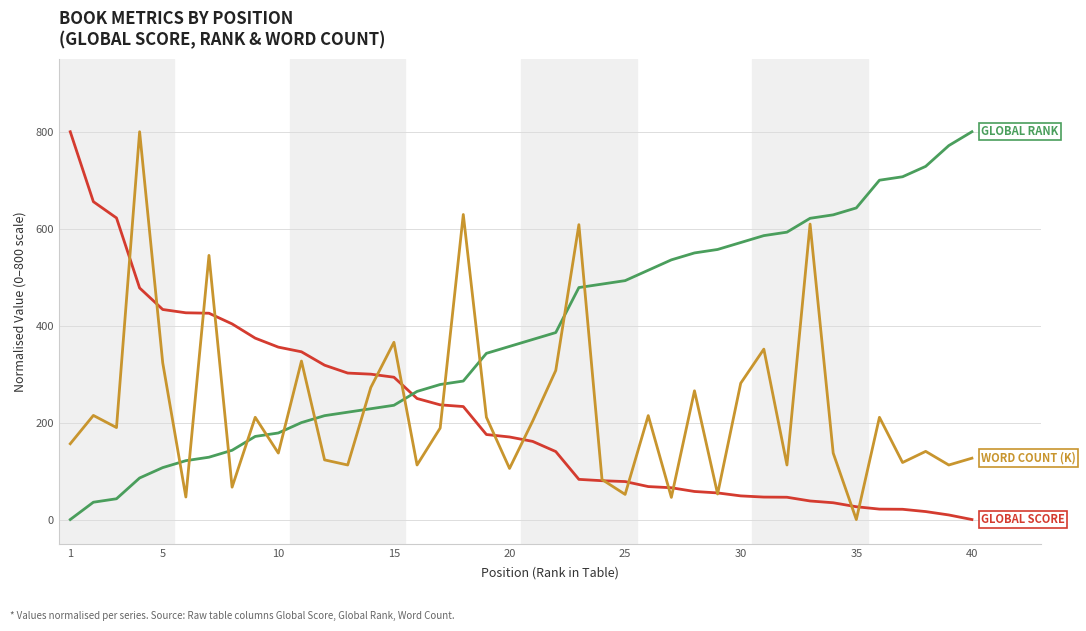

How many lines are shown in the chart?

3